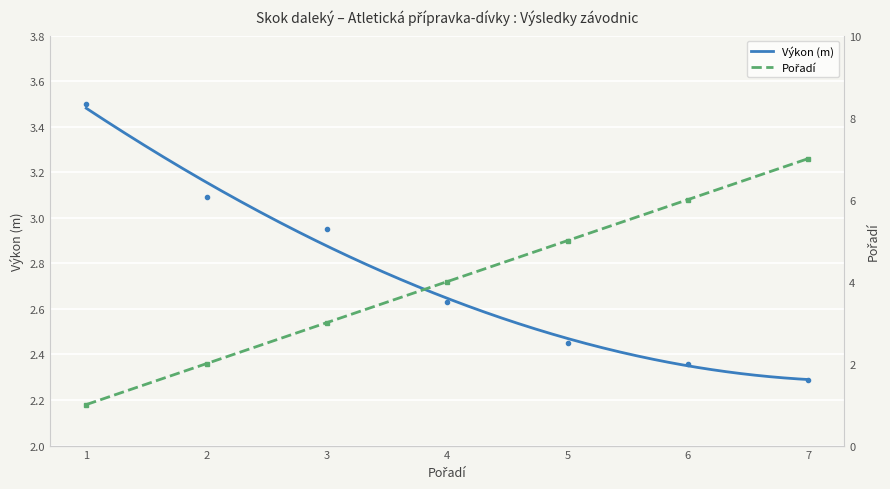

How many values in the Pořadí series are below 4?

3